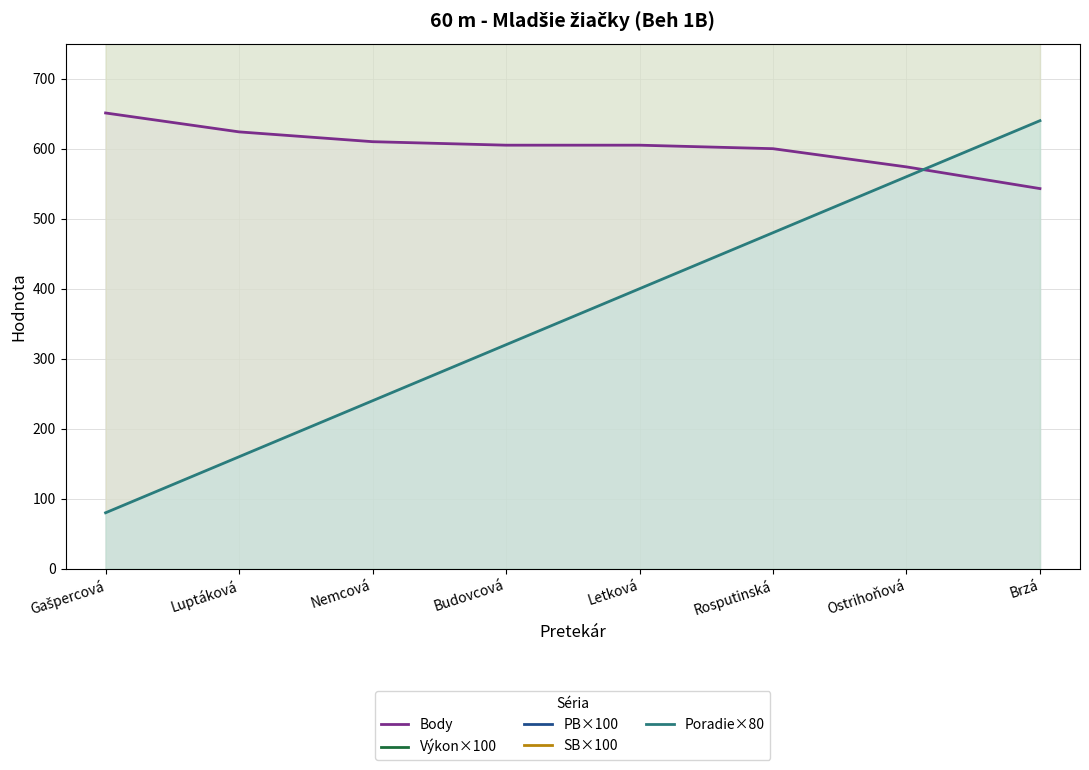

At which category does the chart reach its minimum across all series?

Gašpercová